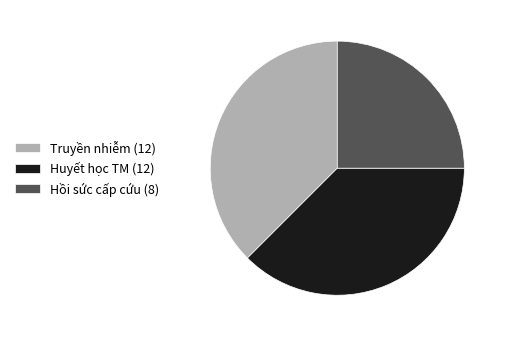

Count the number of slices in the pie.

3